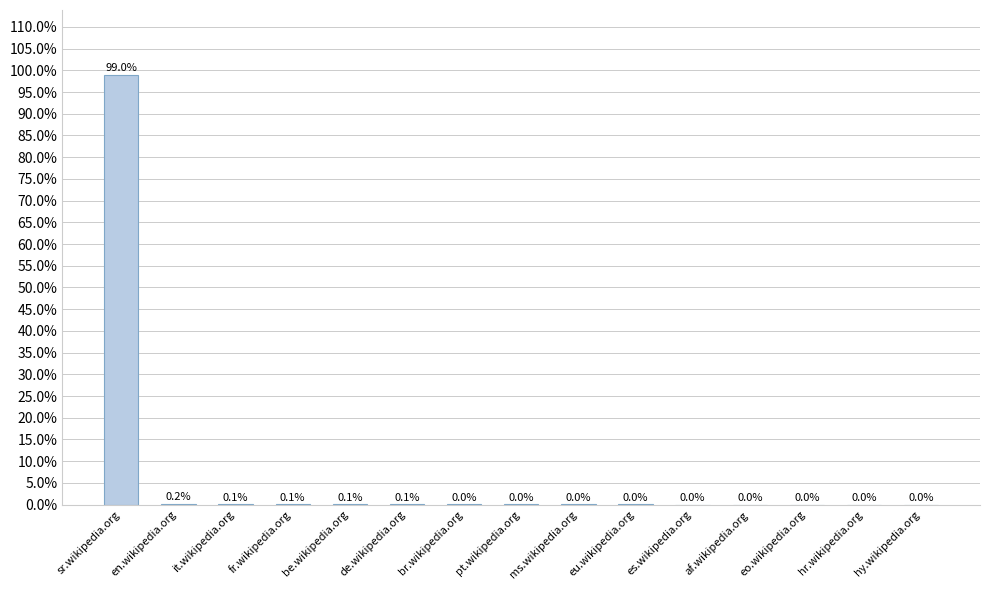

Between pt.wikipedia.org and sr.wikipedia.org, which is larger?

sr.wikipedia.org